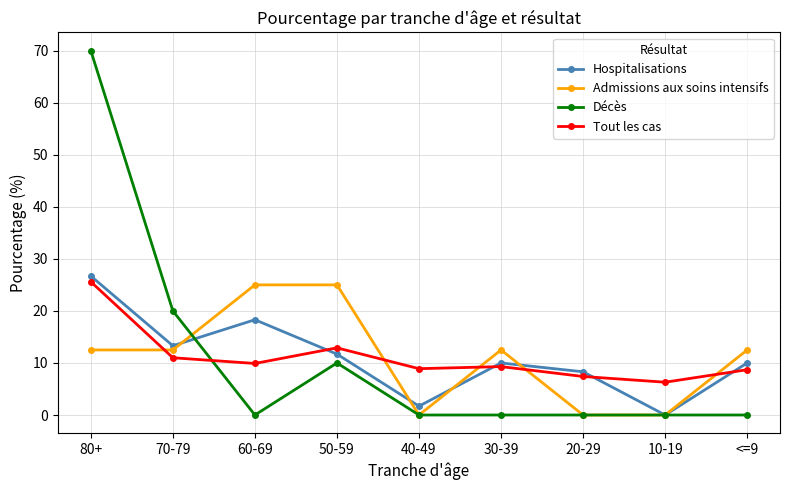

What is the sum of the Hospitalisations values at 10-19 and <=9?

10.0